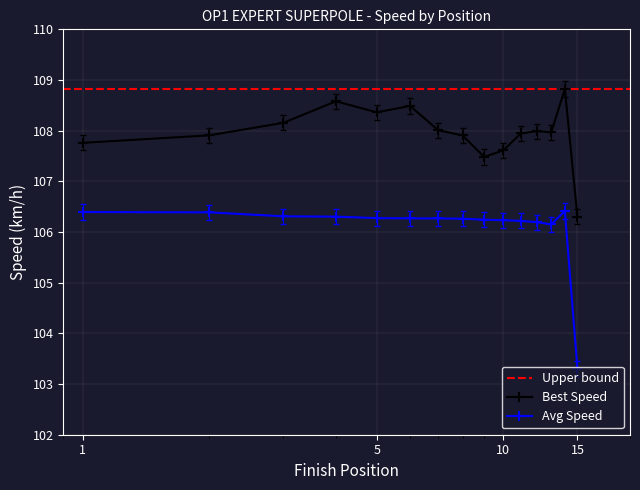

Which series has the widest spread of values?

Average Speed